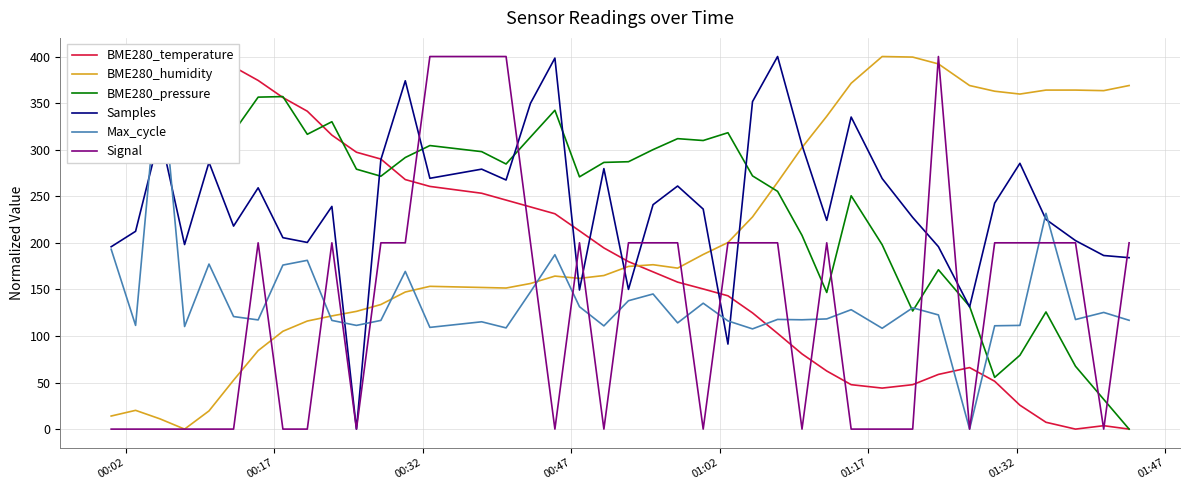

How many times do BME280_temperature and Signal cross each other?

13